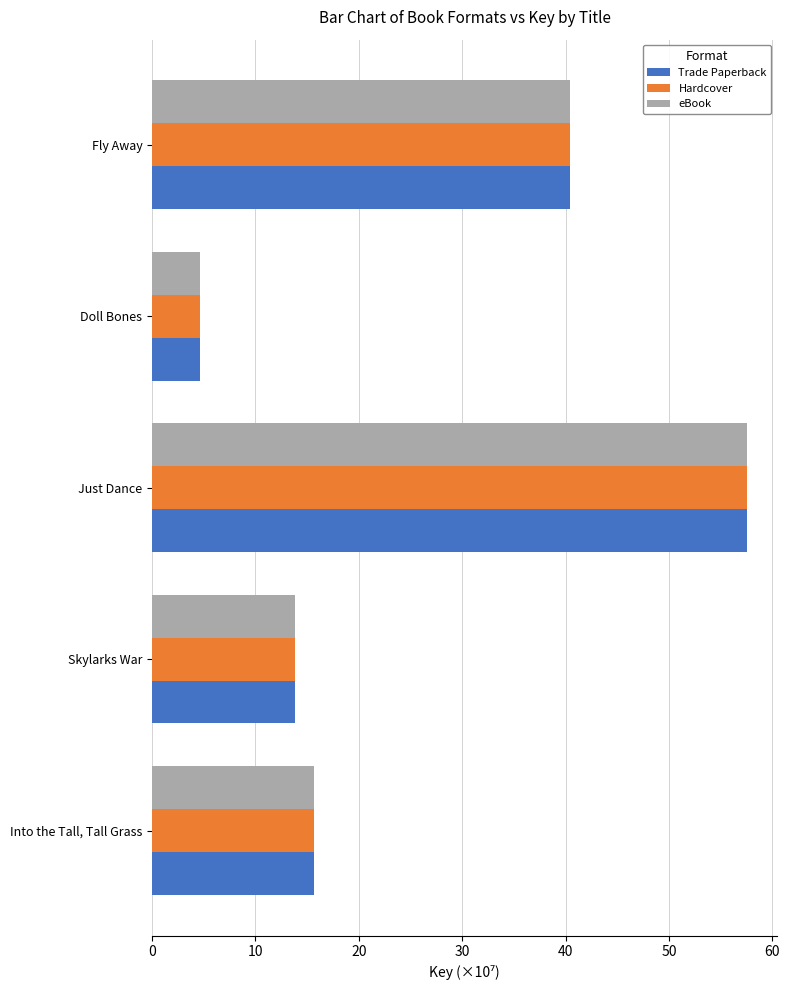

What is the difference between the maximum and minimum values in the Hardcover series?

52.9